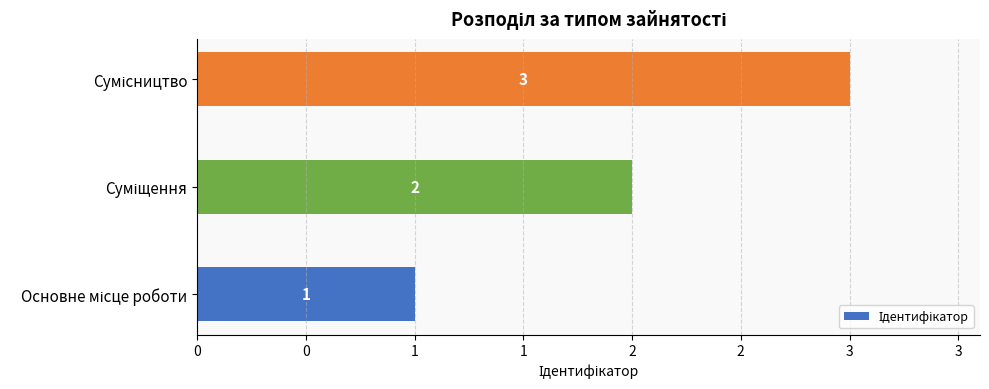

Are the bars grouped side by side (vs. stacked)?

No